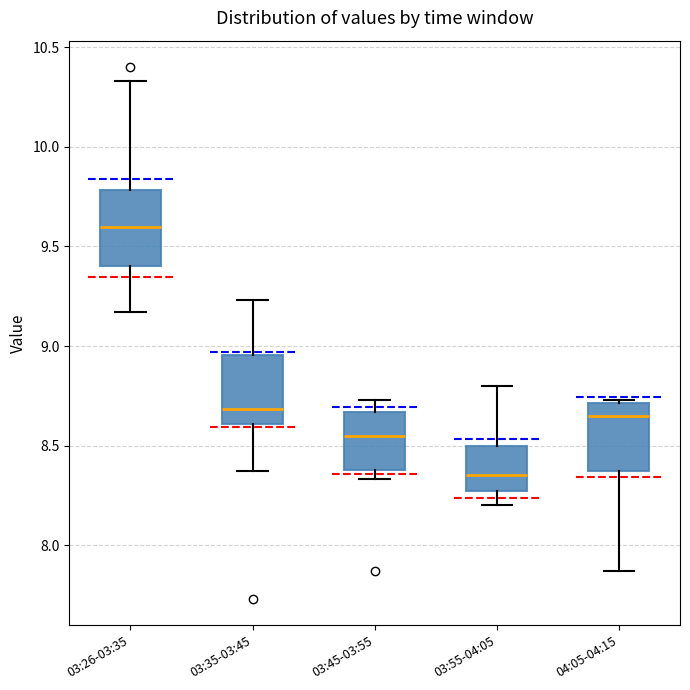

Which box's median line is the highest?

03:26-03:35